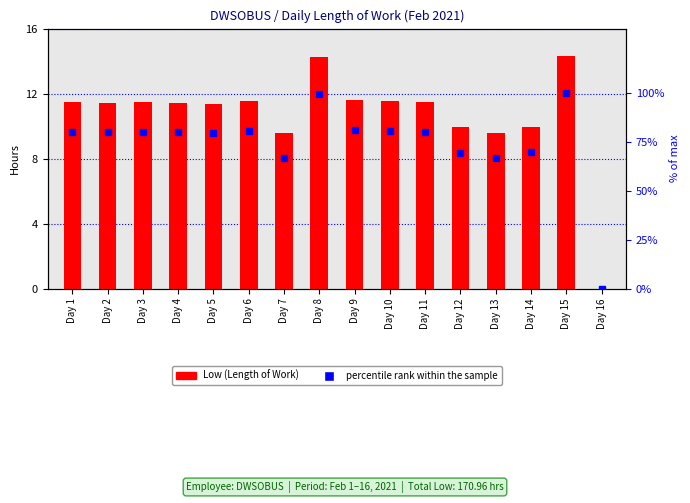

List the series in order of their peak value, lowest first.

Low (Length of Work), percentile rank within the sample